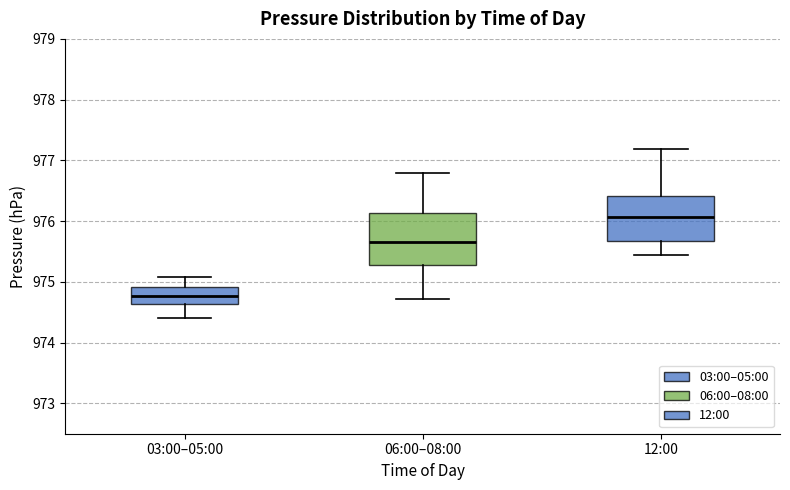

Which box's median line is the highest?

12:00